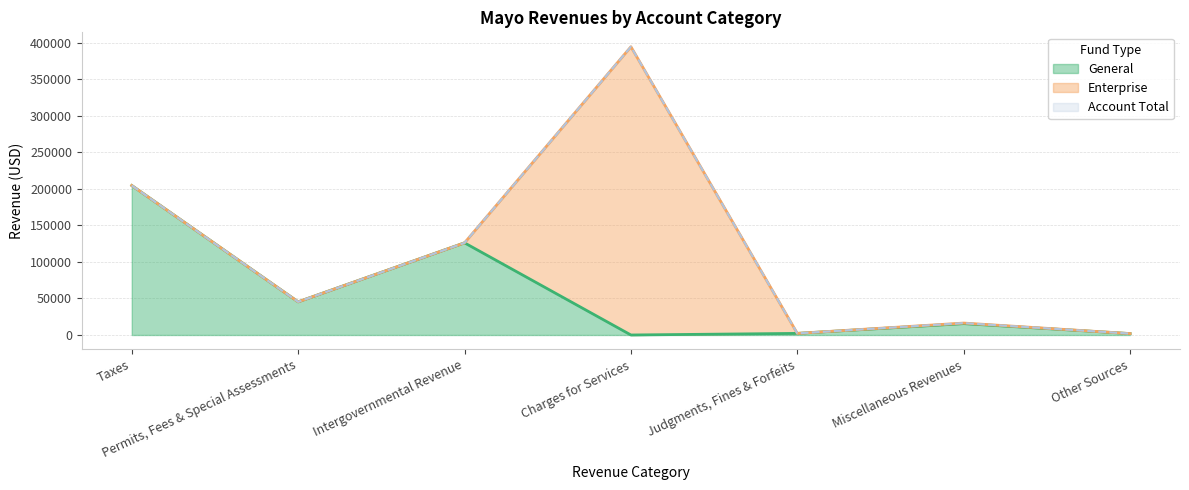

What is the label of the 1st point from the left?

Taxes